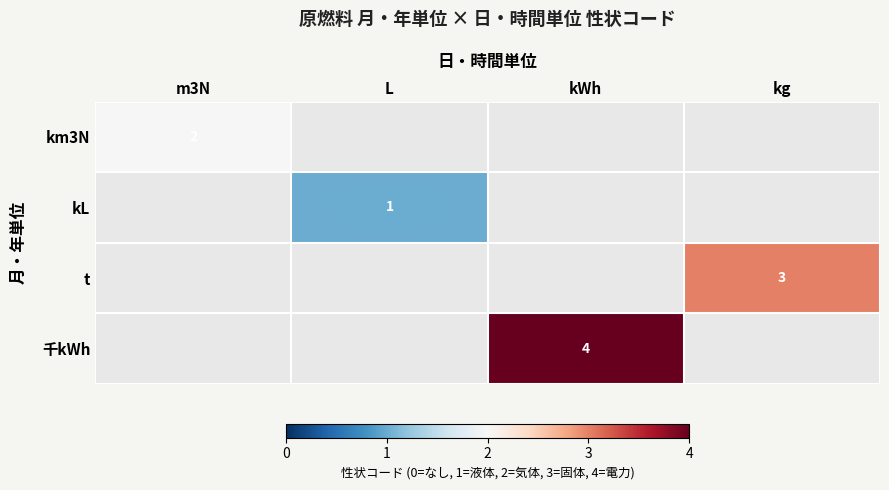

What is the smallest value displayed?

1.0